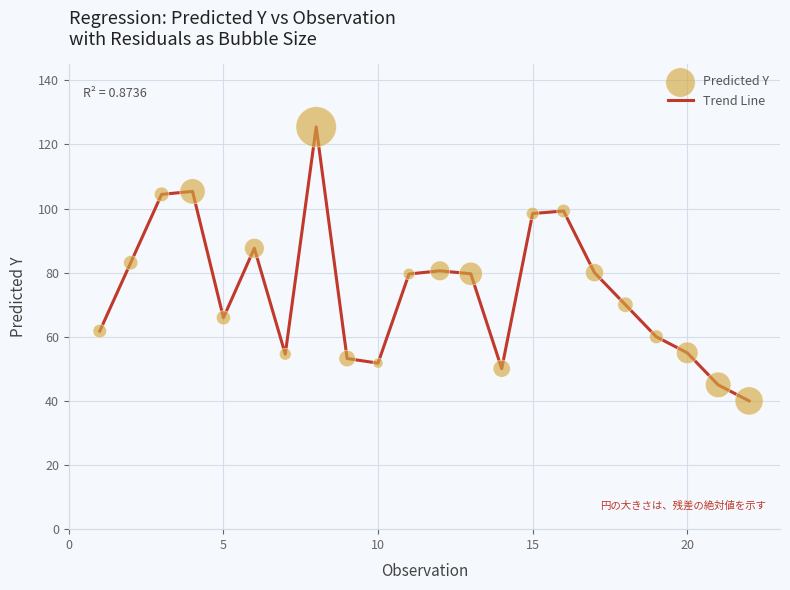

What is the smallest value displayed?

40.0